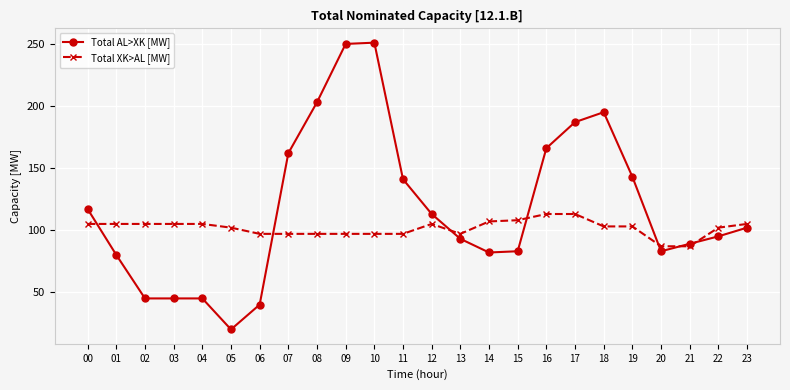

What is the value of the Total AL>XK [MW] point at the 7th from the left?

40